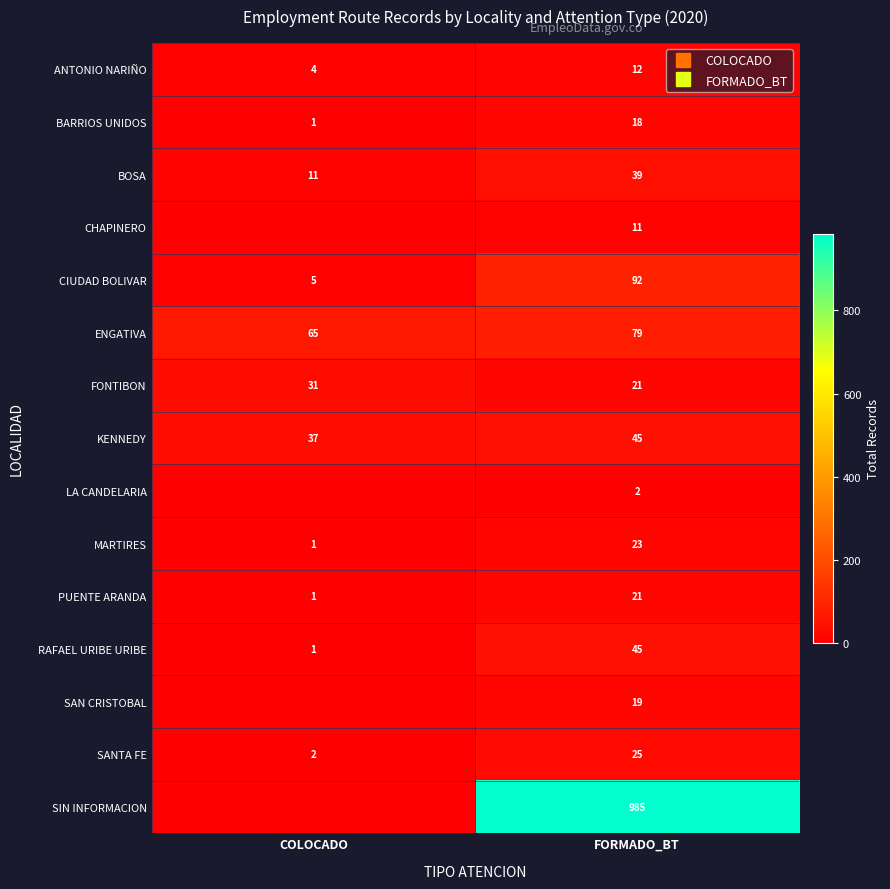

What is the spread (max minus min) of values at FORMADO_BT?

983